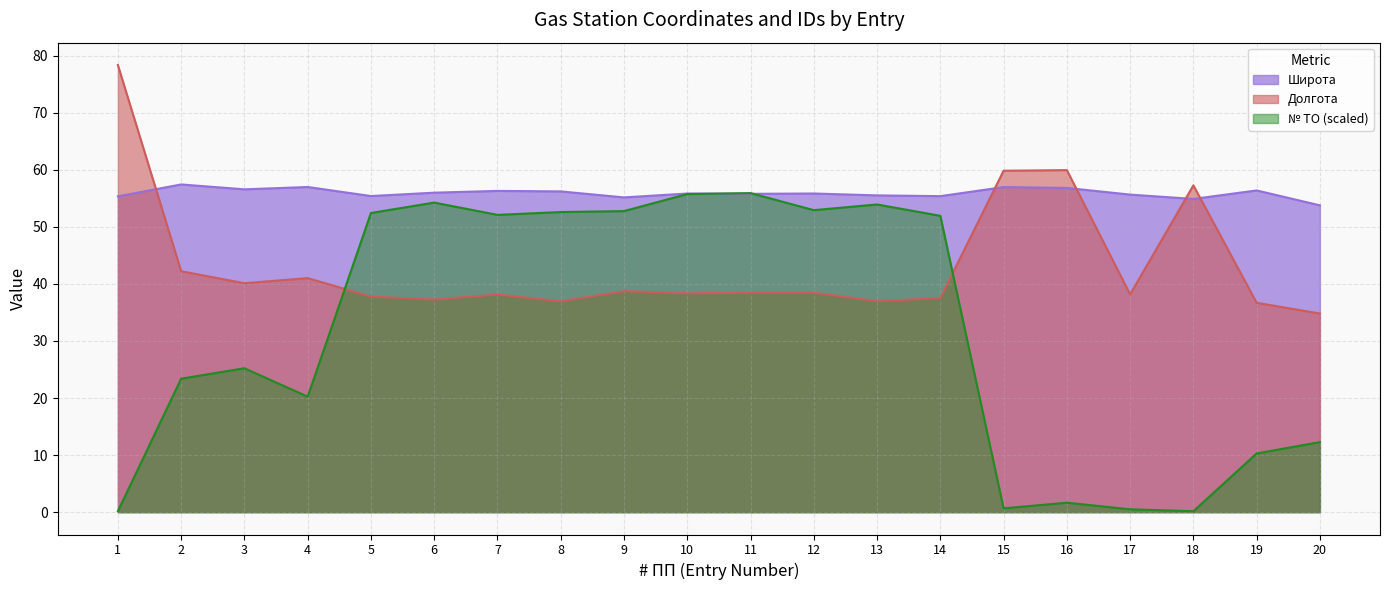

How many lines are shown in the chart?

3